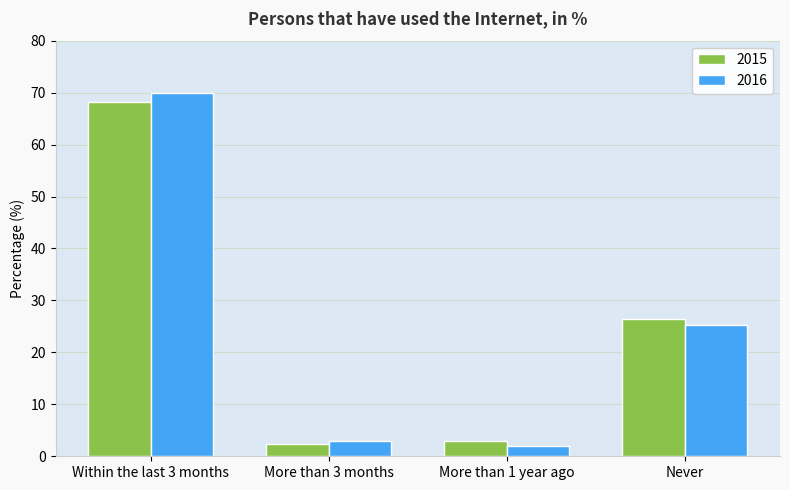

Which series changed the most between Within the last 3 months and More than 3 months?

2016